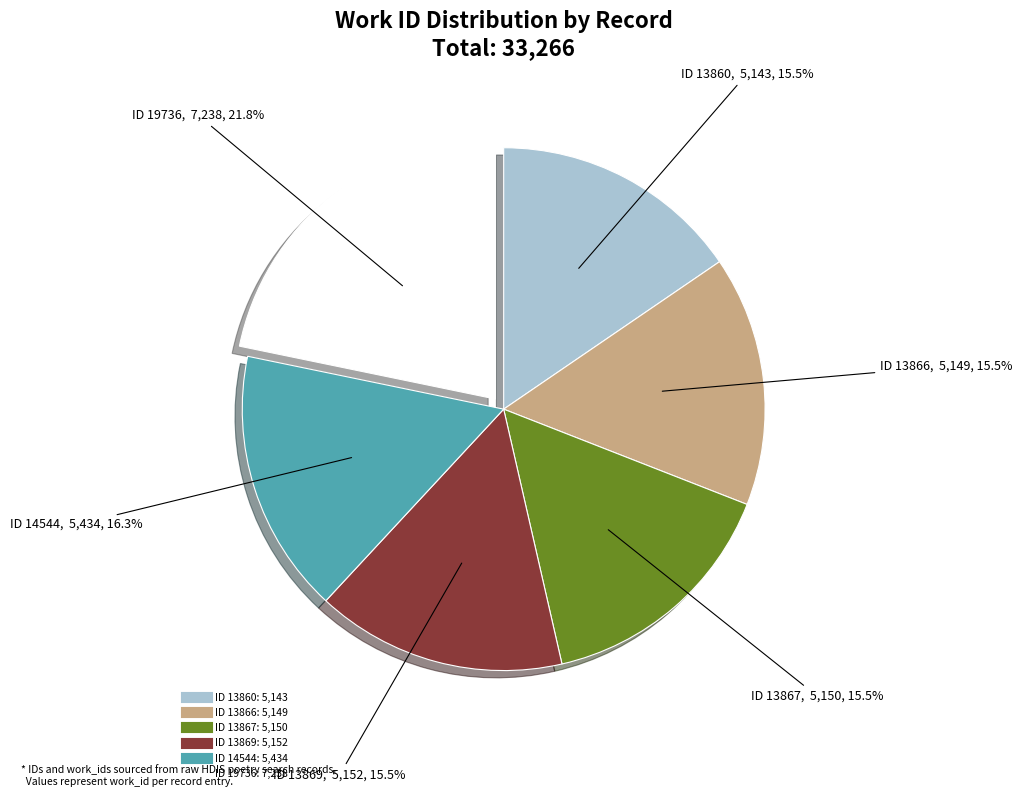

Is there any slice that represents more than half of the pie?

No